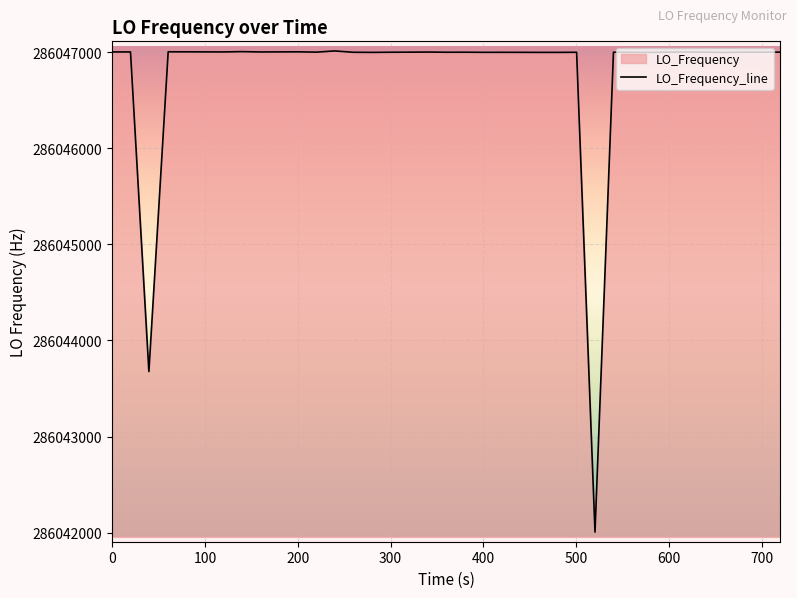

Count the number of values greater than 286046999.

21